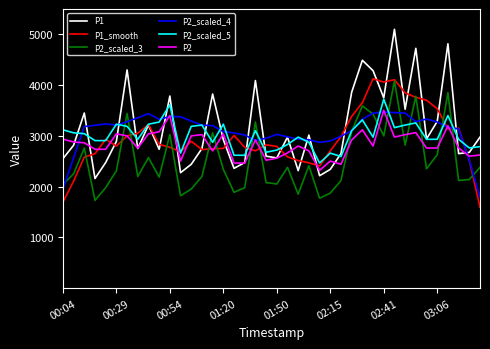

True or false: P2_scaled_5 and P2 cross at least once.

False